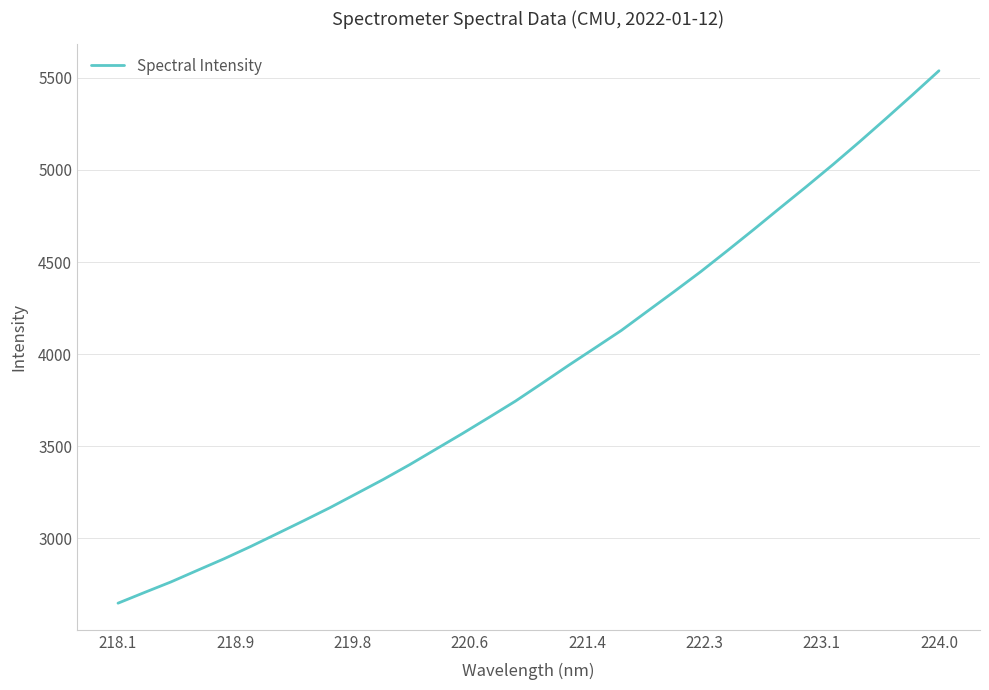

What is the minimum value shown in the chart?

2648.5